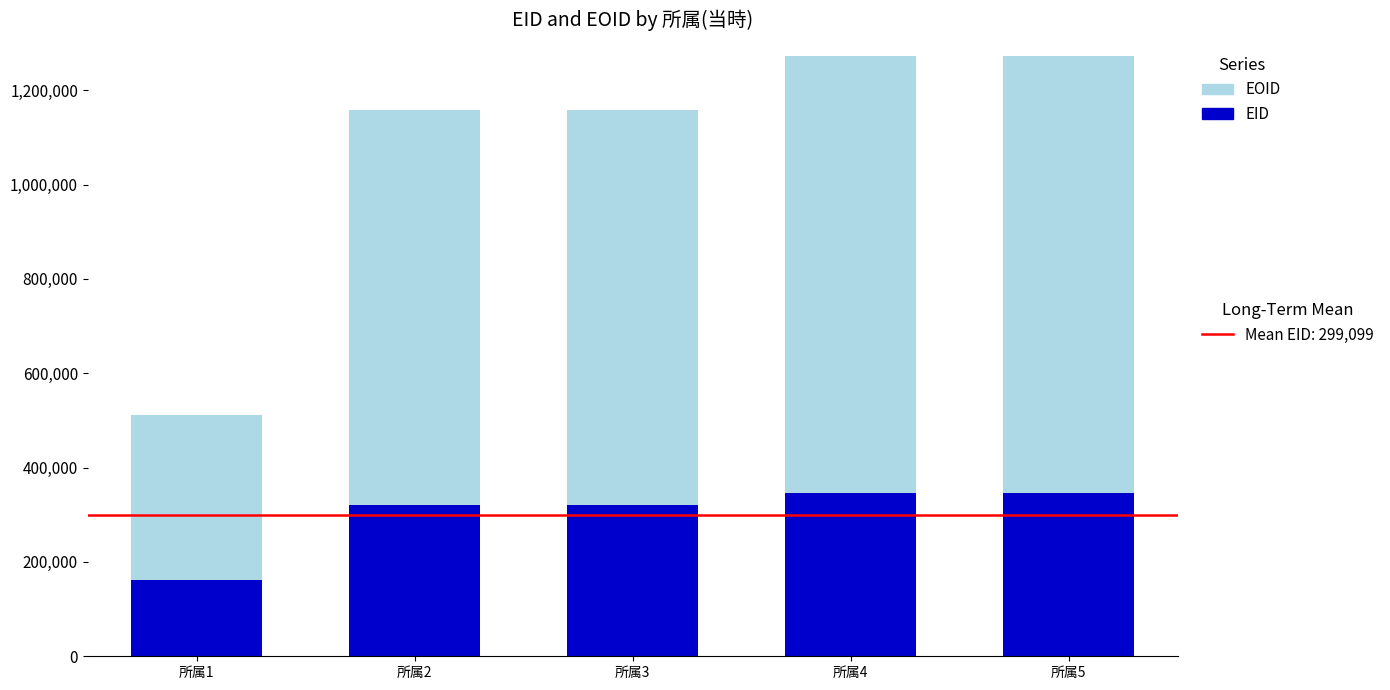

What is the total value across all series at 所属2?

1158528